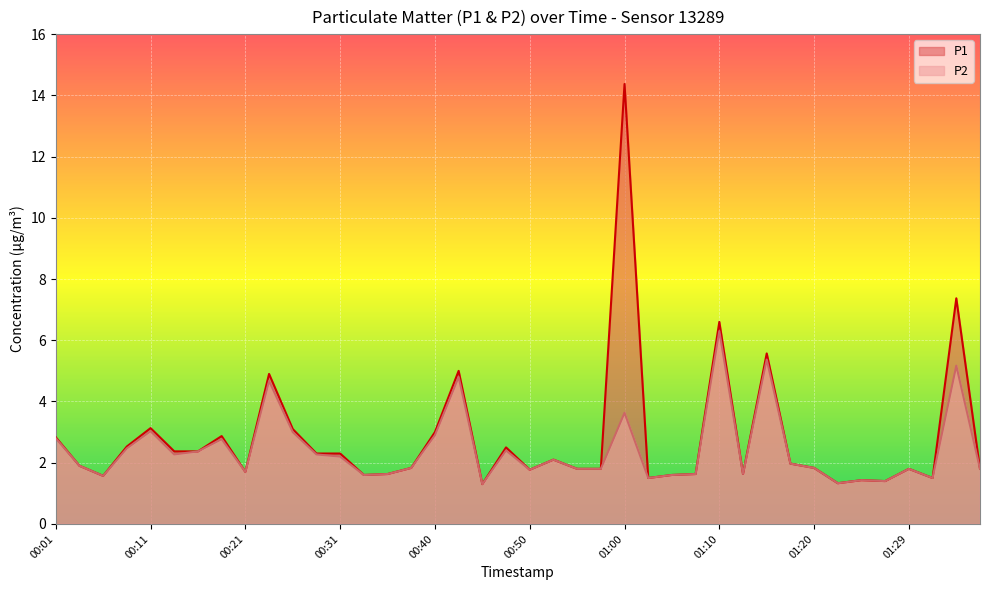

What is the sum of all P1 values?

111.5